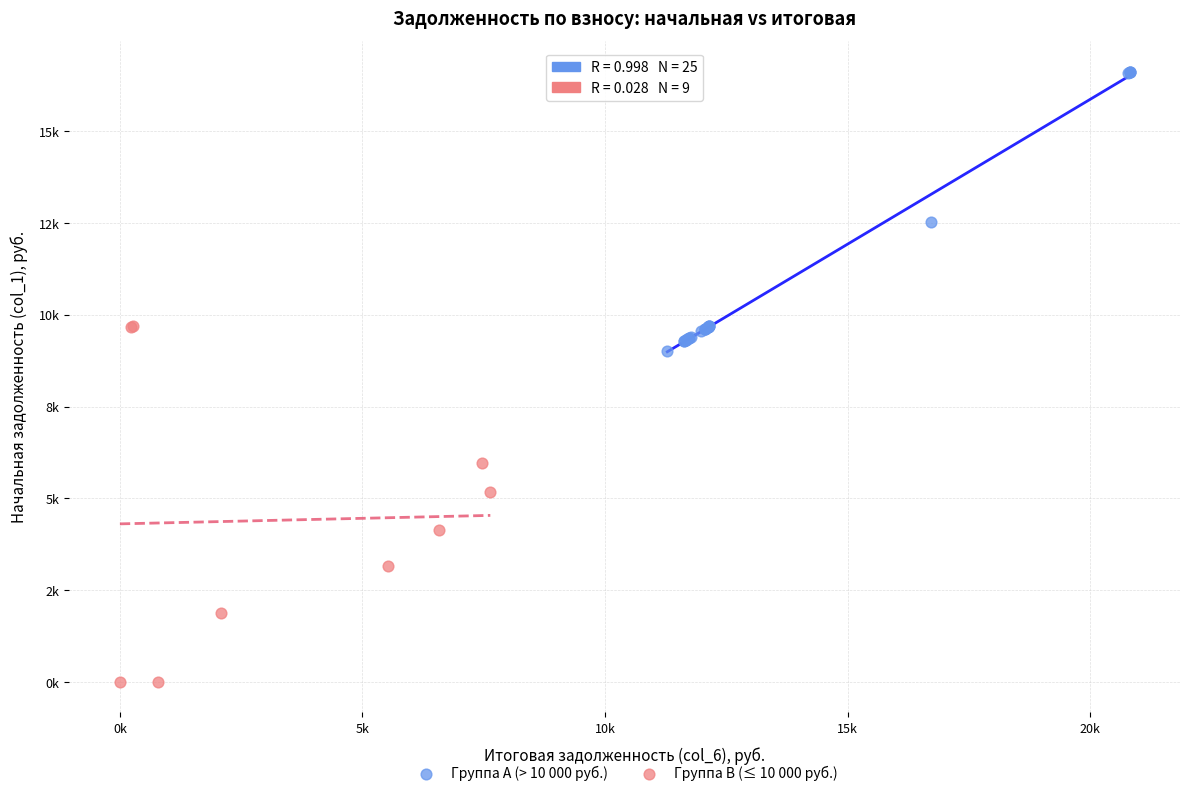

Which series contains the highest Y value?

Группа A (> 10 000 руб.)